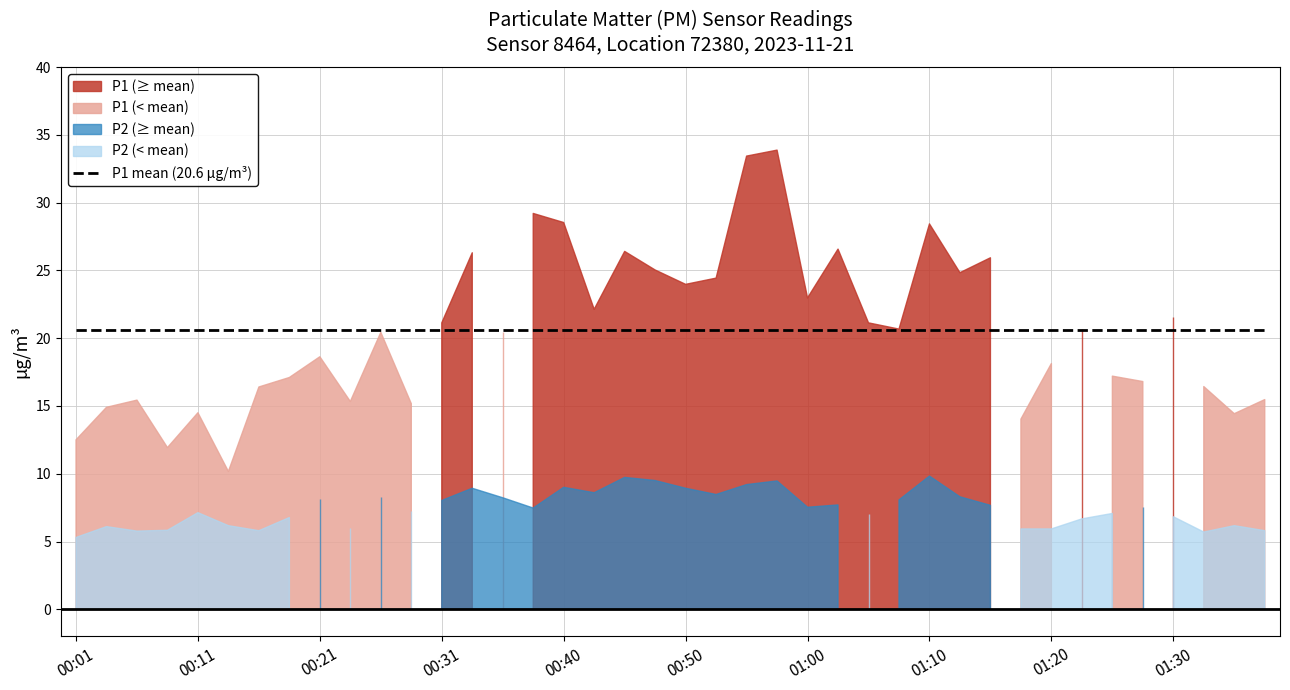

Reading left to right, transcribe all the data shown in this chart.

P1: 00:01=12.5	00:03=14.9	00:06=15.4	00:08=11.9	00:11=14.5	00:13=10.2	00:16=16.4	00:18=17.1	00:21=18.6	00:23=15.3	00:26=20.4	00:28=15.2	00:31=21.1	00:33=26.3	00:35=20.5	00:38=29.2	00:40=28.5	00:43=22.1	00:45=26.4	00:48=25.0	00:50=24.0	00:53=24.4	00:55=33.4	00:58=33.9	01:00=23.0	01:03=26.6	01:05=21.1	01:08=20.7	01:10=28.4	01:12=24.8	01:15=25.9	01:17=14.0	01:20=18.1	01:22=20.7	01:25=17.2	01:27=16.8	01:30=21.5	01:32=16.4	01:35=14.4	01:37=15.5
P2: 00:01=5.3	00:03=6.1	00:06=5.8	00:08=5.8	00:11=7.1	00:13=6.2	00:16=5.8	00:18=6.8	00:21=8.2	00:23=6.0	00:26=8.3	00:28=7.2	00:31=8.0	00:33=8.9	00:35=8.2	00:38=7.5	00:40=9.0	00:43=8.6	00:45=9.7	00:48=9.5	00:50=8.9	00:53=8.5	00:55=9.2	00:58=9.5	01:00=7.5	01:03=7.7	01:05=7.0	01:08=8.1	01:10=9.8	01:12=8.3	01:15=7.7	01:17=5.9	01:20=5.9	01:22=6.7	01:25=7.1	01:27=7.6	01:30=6.8	01:32=5.7	01:35=6.2	01:37=5.8